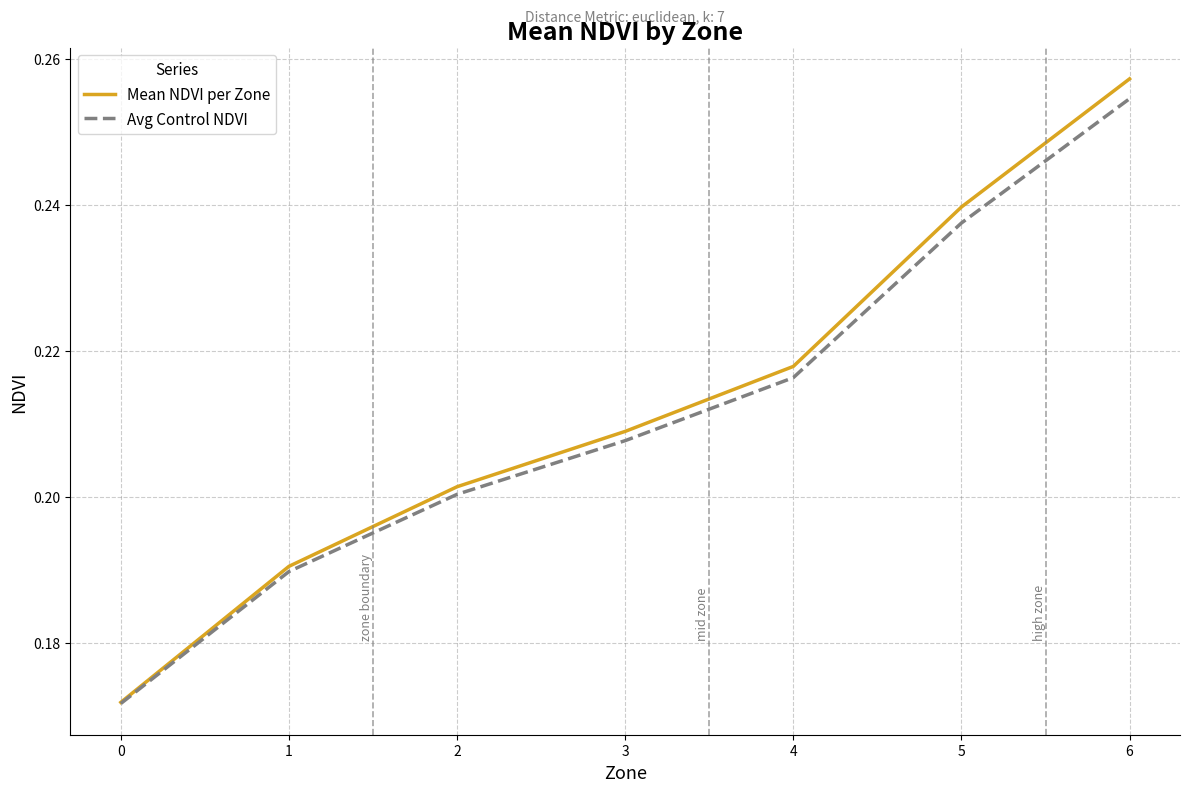

True or false: Avg Control NDVI has more than 2 interior local peaks.

False